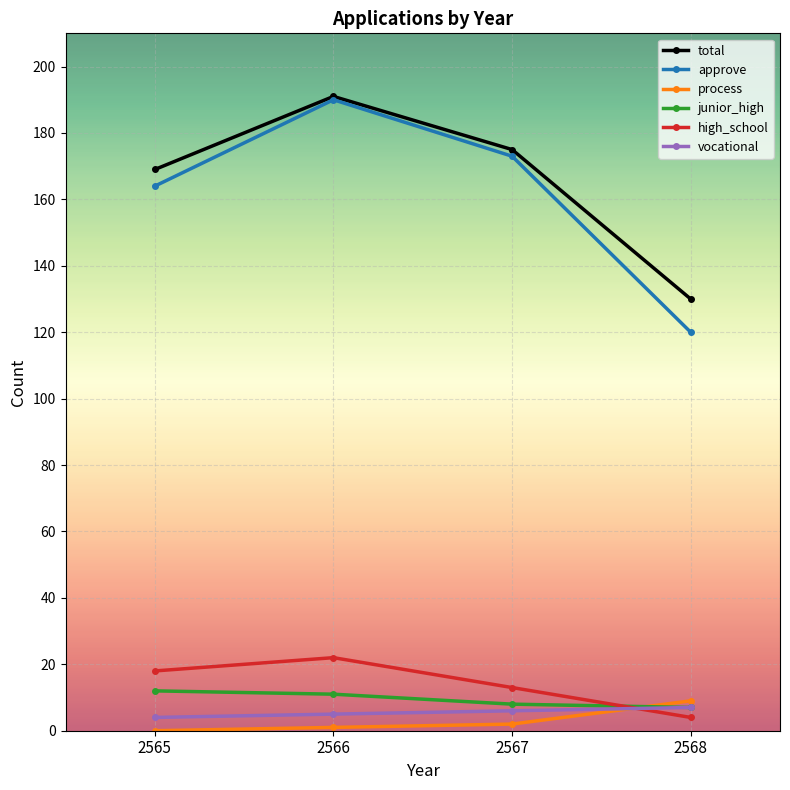

At how many categories does at least one series exceed 182?

1